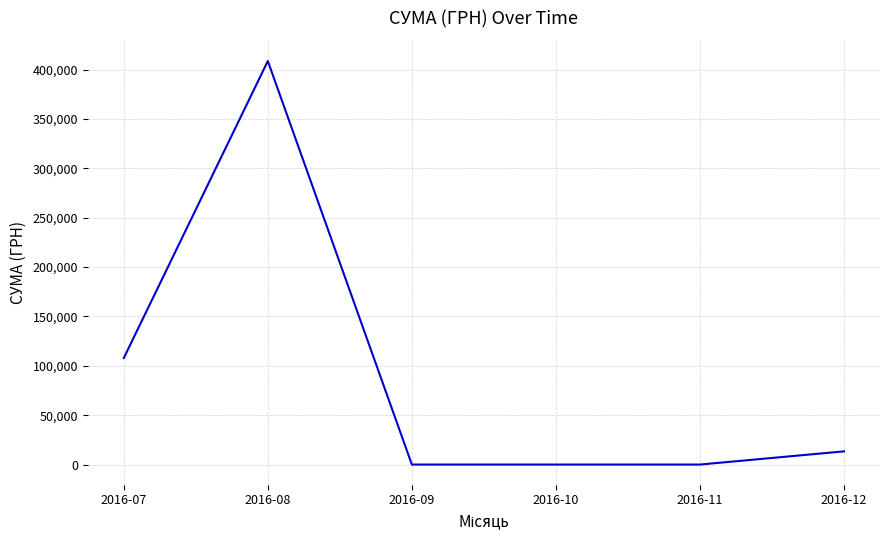

What is the difference between the maximum and second lowest values?

408627.1